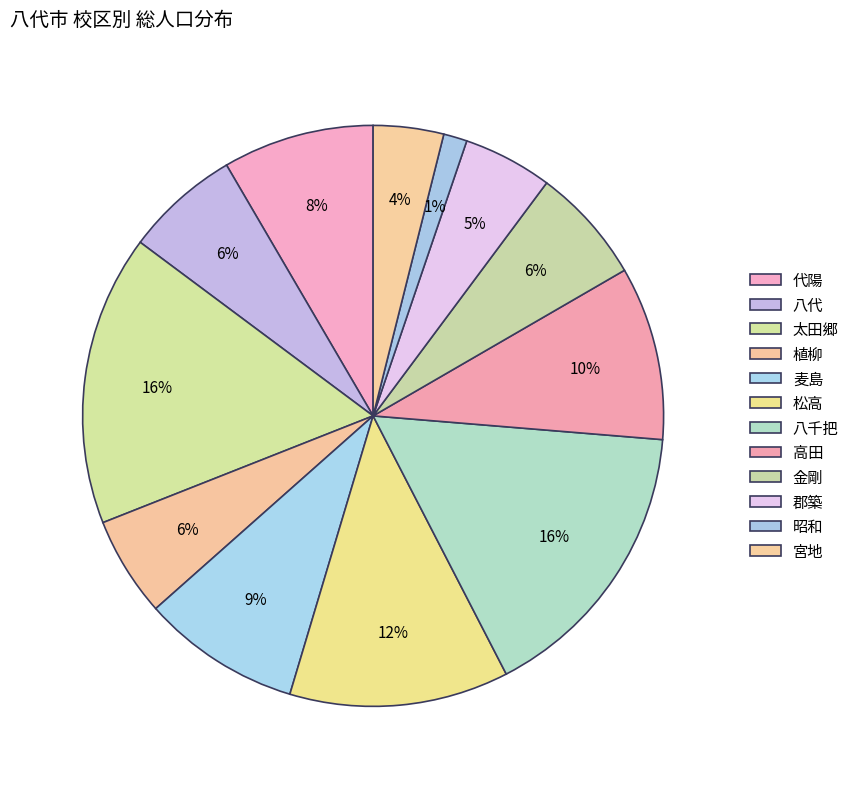

Is it true that 金剛 is 6% of the pie?

True